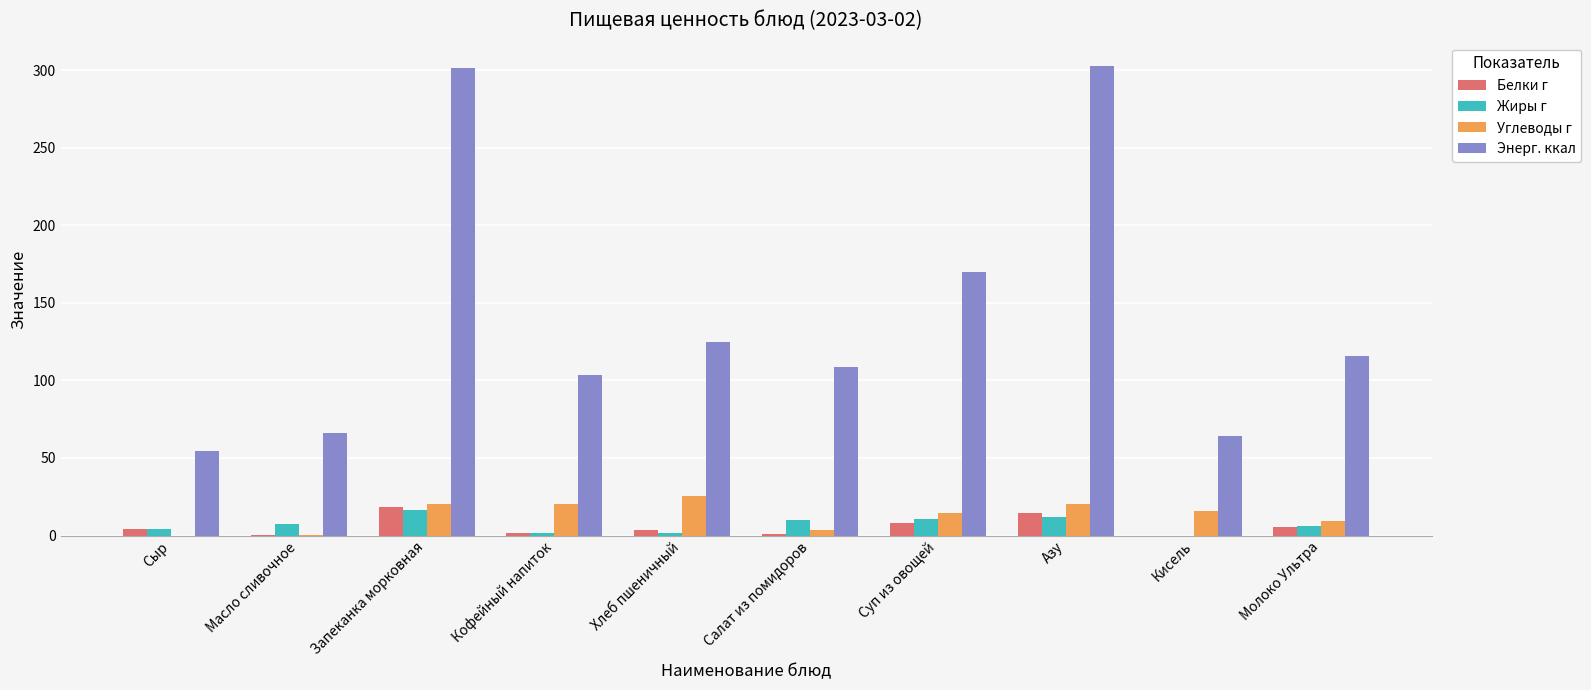

Is the value of Углеводы г at Кофейный напиток greater than the value of Белки г at Молоко Ультра?

Yes